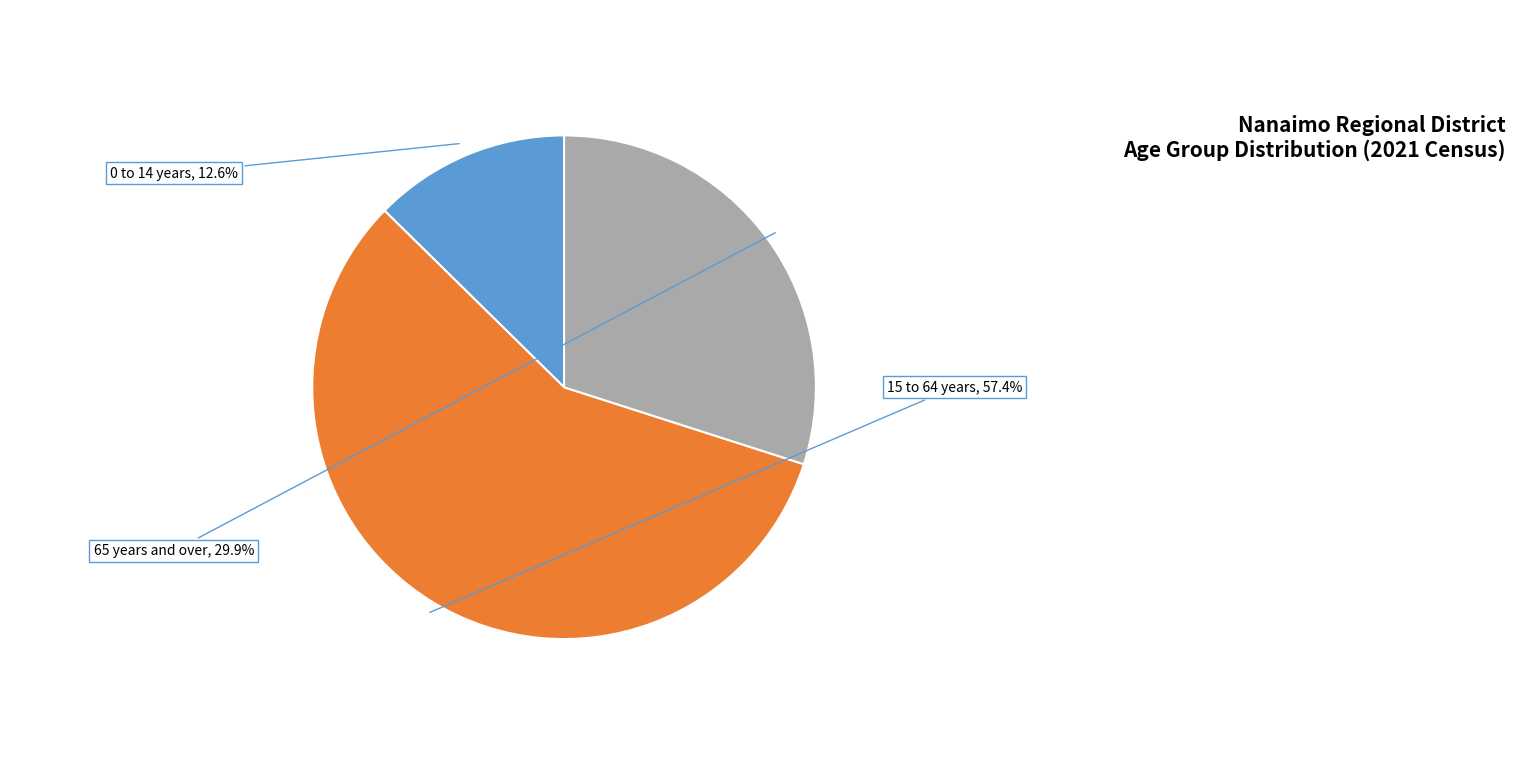

What percentage is the 0 to 14 years slice, to the nearest percent?

13%